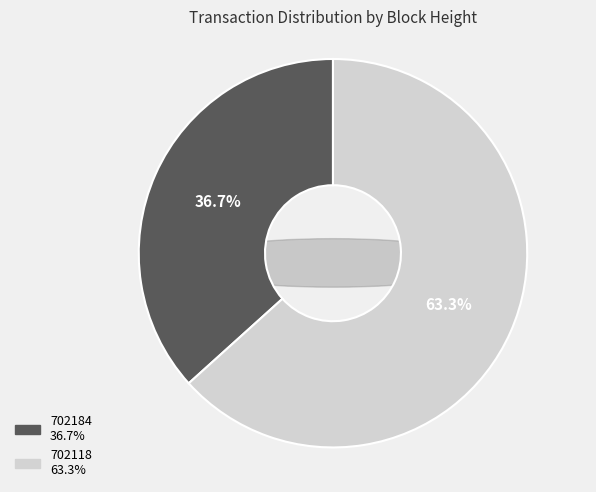

Is there a majority slice in this chart?

Yes